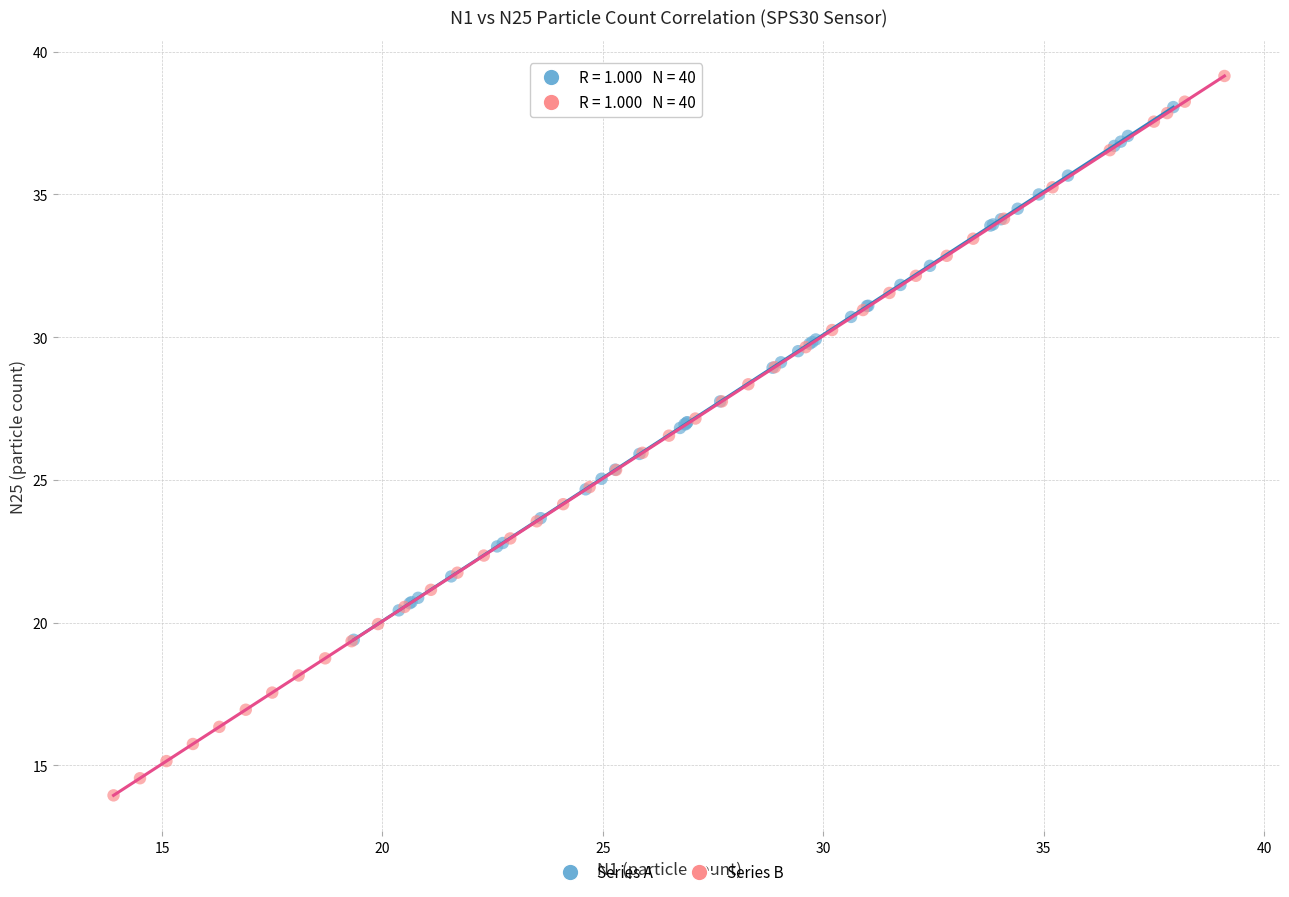

Which series contains the highest Y value?

Series B